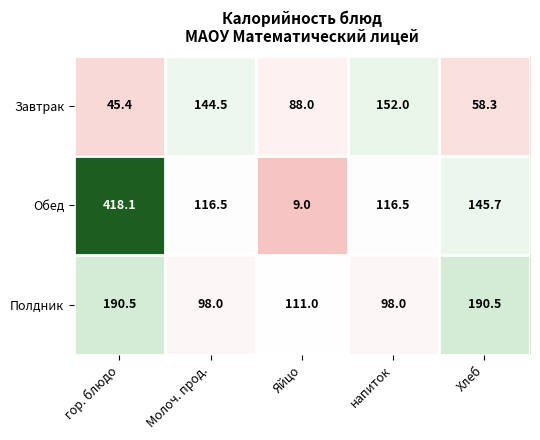

At Молоч. прод., list the series in order from largest to smallest.

Завтрак, Обед, Полдник